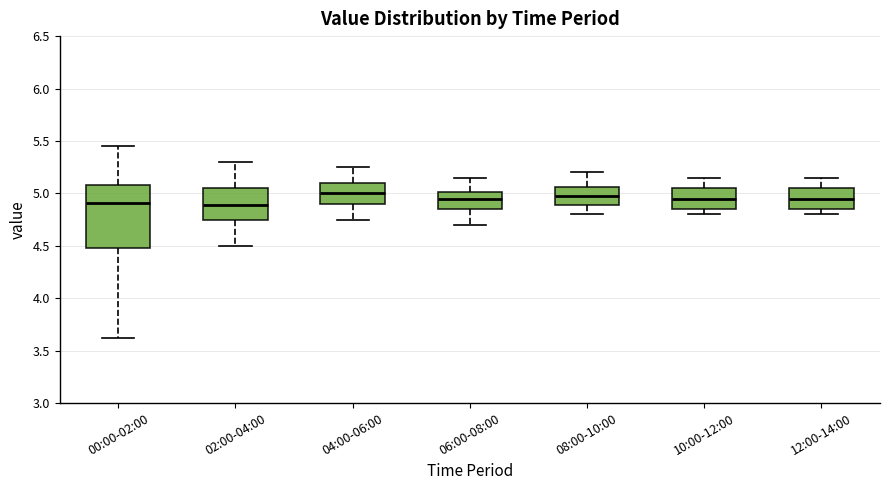

Reading left to right, read every box against the y-axis: the position of its median line, the range the box covers, and the ends of its whiskers. The values are not printed on the chart, so give them approximately, as read against the axis.

00:00-02:00: median 4.90, box 4.50 to 5.10, whiskers 3.60 to 5.45
02:00-04:00: median 4.90, box 4.75 to 5.05, whiskers 4.50 to 5.30
04:00-06:00: median 5.00, box 4.90 to 5.10, whiskers 4.75 to 5.25
06:00-08:00: median 4.95, box 4.85 to 5.00, whiskers 4.70 to 5.15
08:00-10:00: median 5.00, box 4.90 to 5.05, whiskers 4.80 to 5.20
10:00-12:00: median 4.95, box 4.85 to 5.05, whiskers 4.80 to 5.15
12:00-14:00: median 4.95, box 4.85 to 5.05, whiskers 4.80 to 5.15